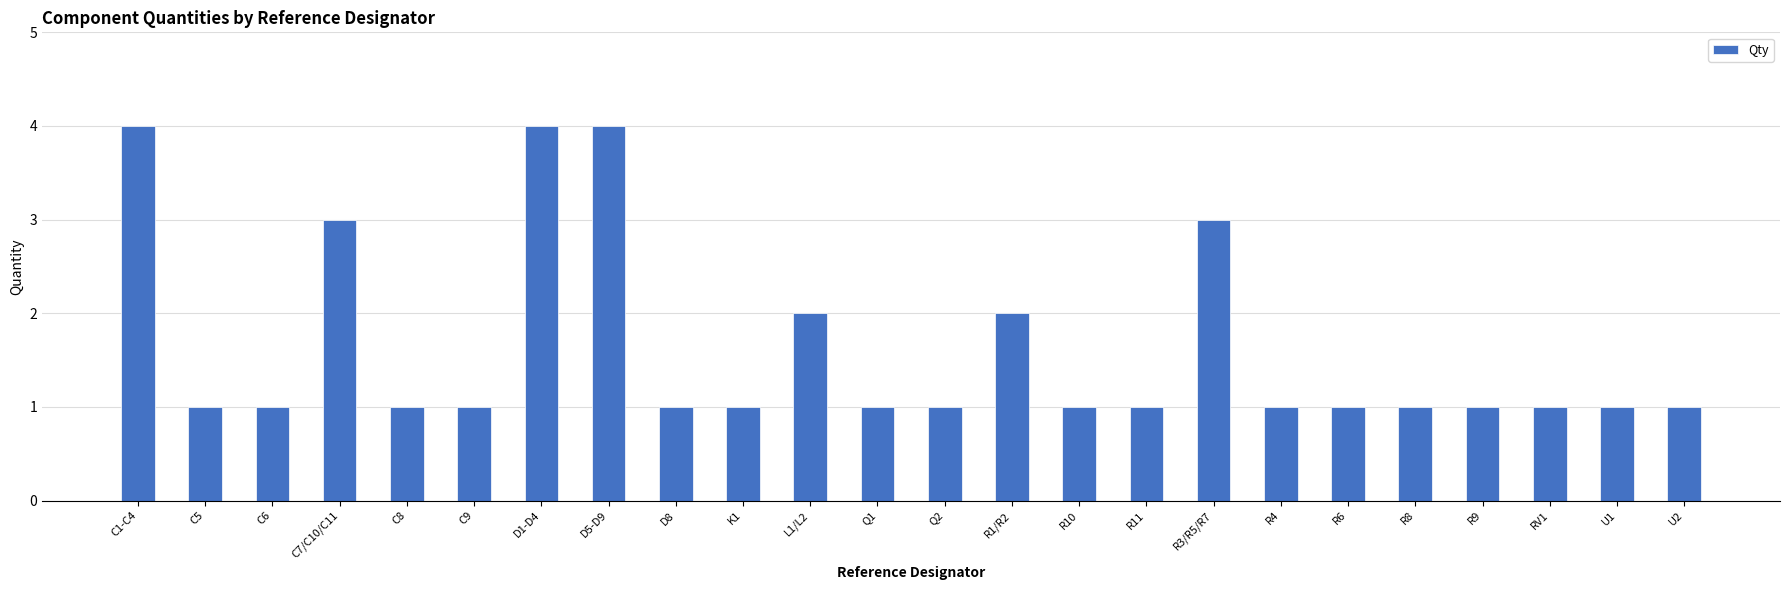

What is the difference between the maximum and minimum values?

3